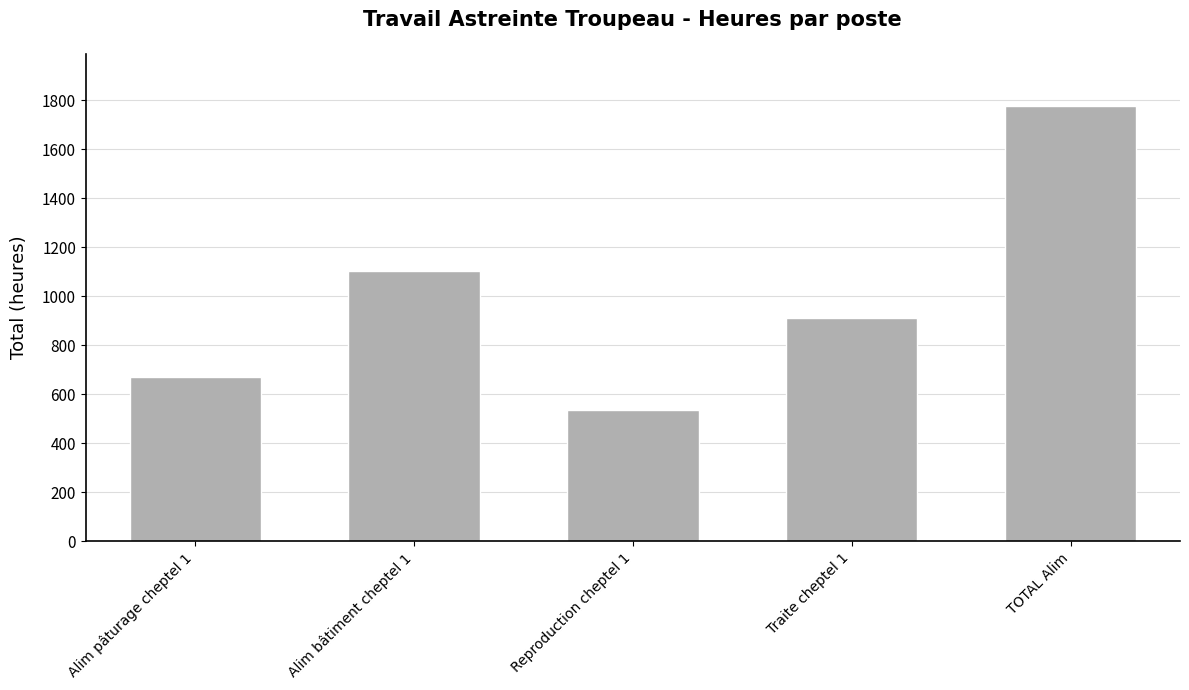

List the labels in order of value, largest first.

TOTAL Alim, Alim bâtiment cheptel 1, Traite cheptel 1, Alim pâturage cheptel 1, Reproduction cheptel 1